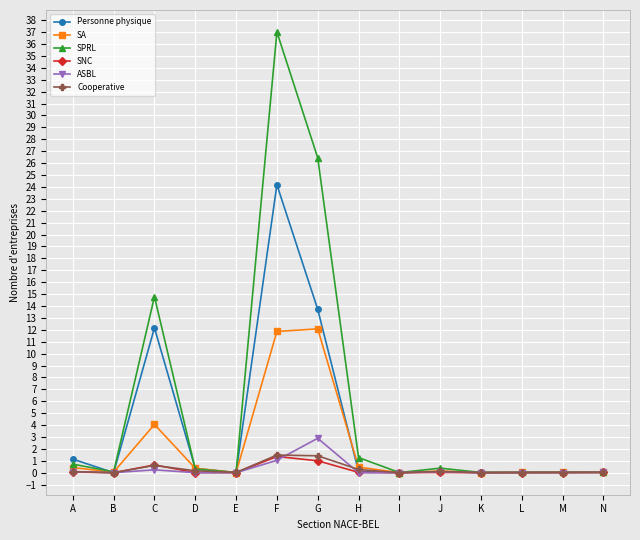

What is the value of the Personne physique point at the 6th from the left?

24.2